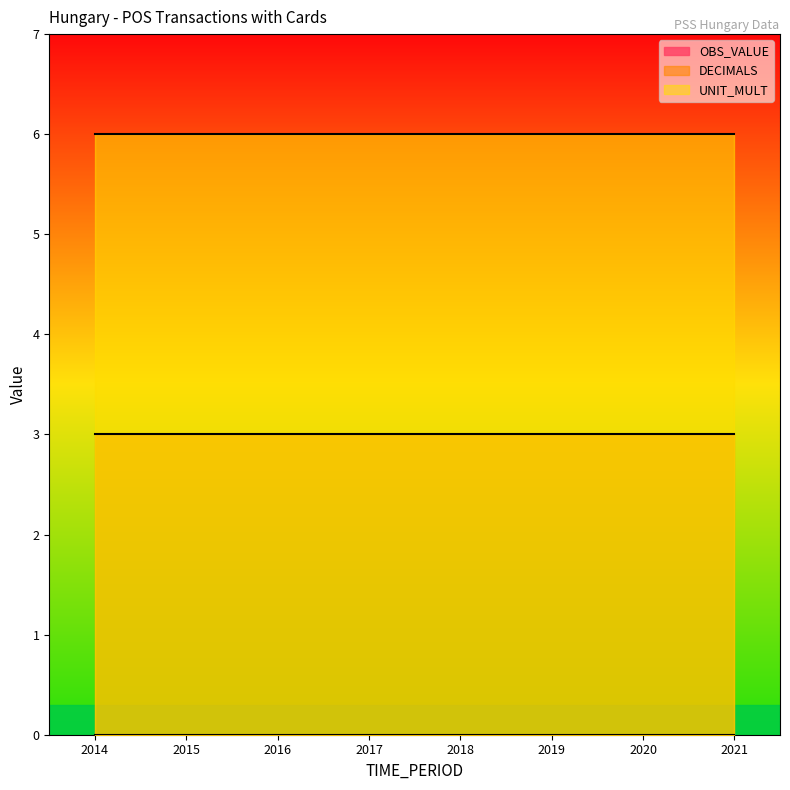

The OBS_VALUE series shows 0 at 2020. True or false?

True